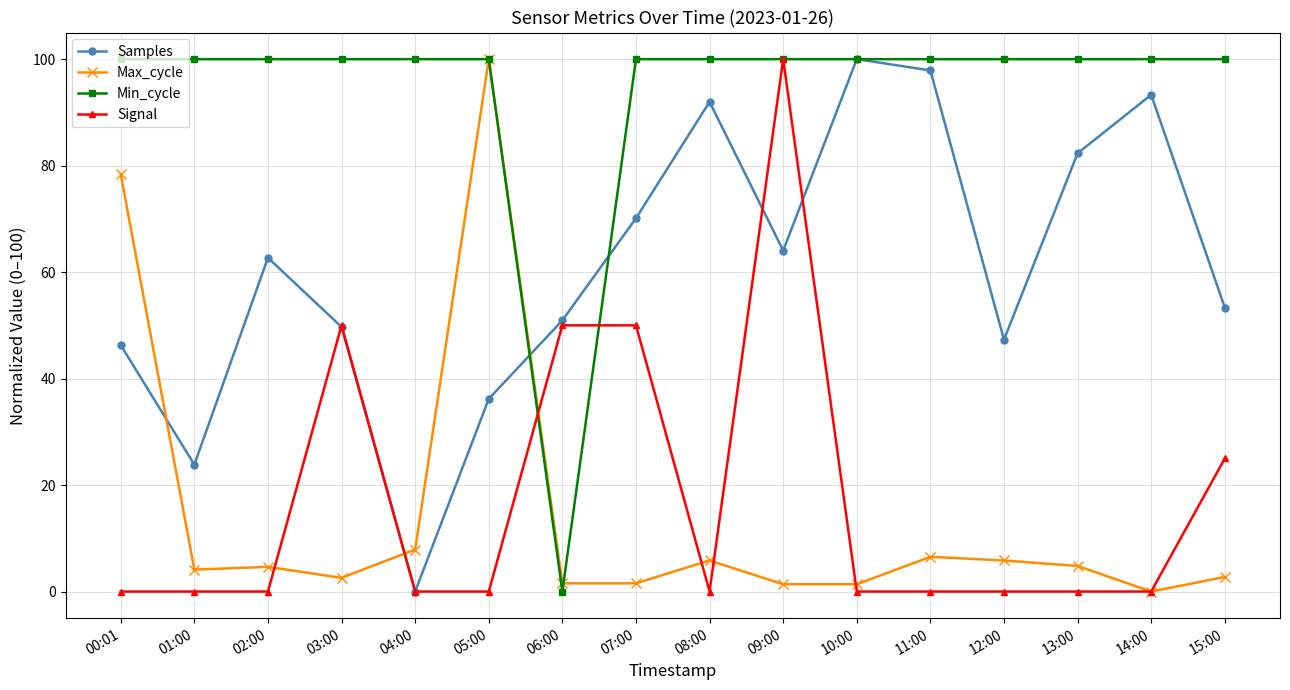

True or false: Max_cycle has more than 1 interior local peaks.

True